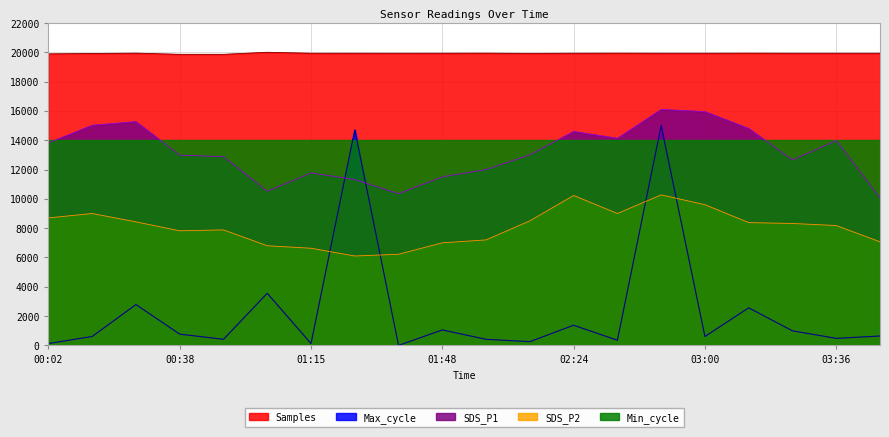

What are all the series names shown in the legend?

Samples, Max_cycle, SDS_P1, SDS_P2, Min_cycle